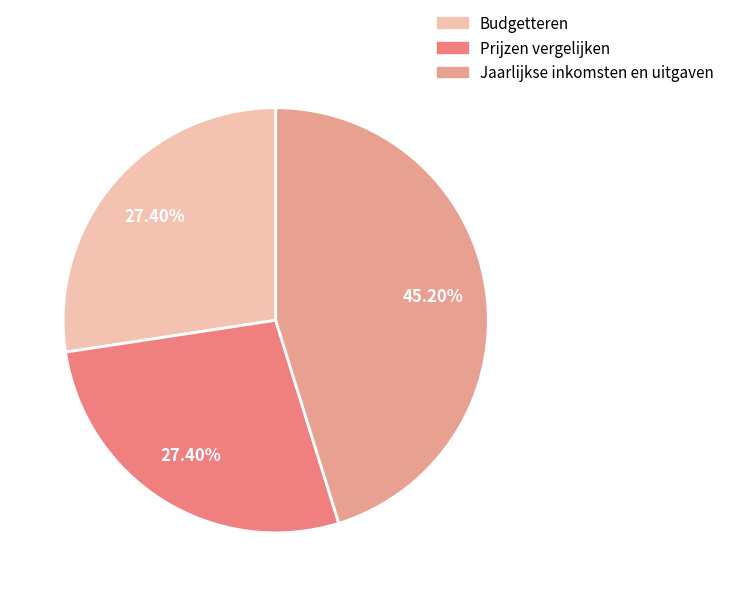

Which category has the biggest portion of the pie?

Jaarlijkse inkomsten en uitgaven